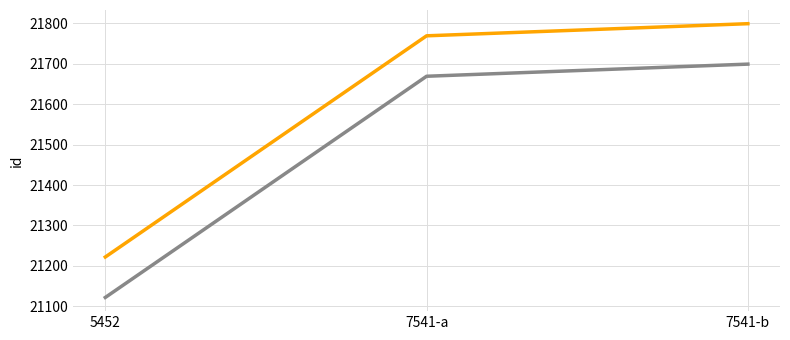

What is the total value across all series at 7541-b?

43498